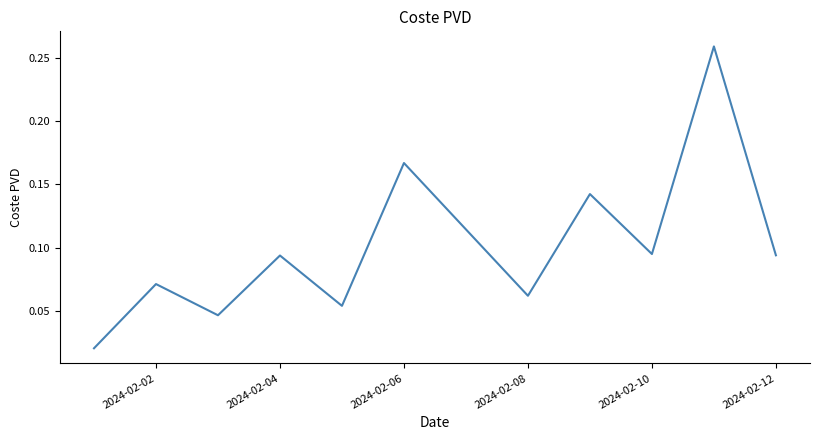

True or false: the data shows 0.2 at 2024-02-04.

False